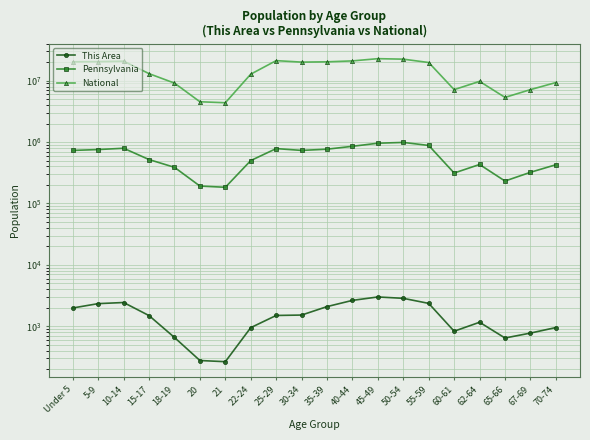

The National series shows 5760248 at 62-64. True or false?

False